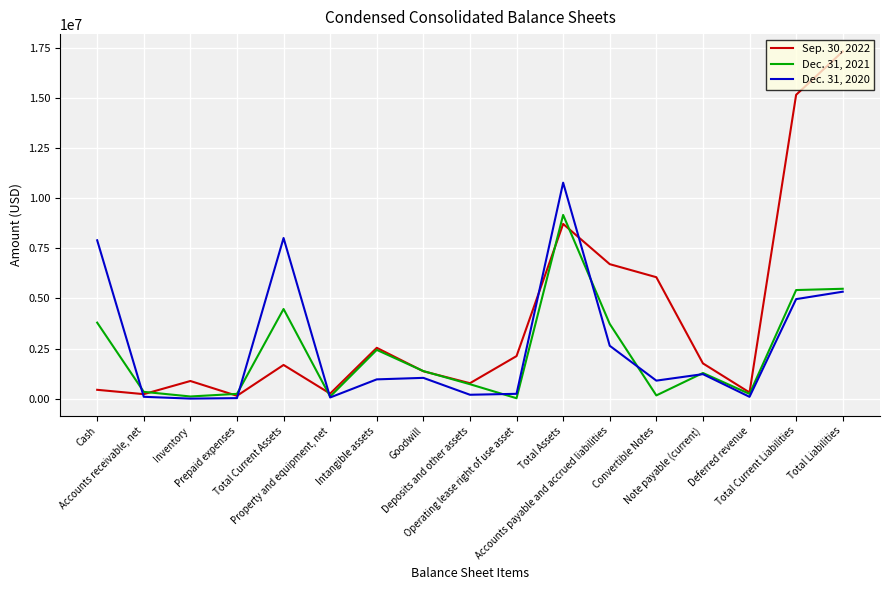

Rank the categories by Dec. 31, 2021 value from highest to lowest.

Total Assets, Total Liabilities, Total Current Liabilities, Total Current Assets, Cash, Accounts payable and accrued liabilities, Intangible assets, Goodwill, Note payable (current), Deposits and other assets, Accounts receivable, net, Prepaid expenses, Deferred revenue, Convertible Notes, Inventory, Property and equipment, net, Operating lease right of use asset